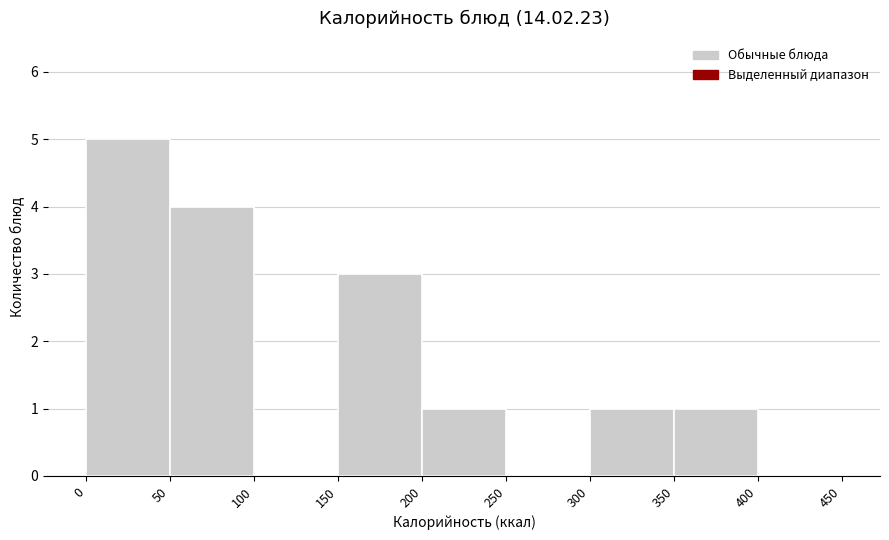

How tall is the bar that spans 50 to 100 on the x-axis? The values are not printed on the chart, so give them approximately, as read against the axis.

4